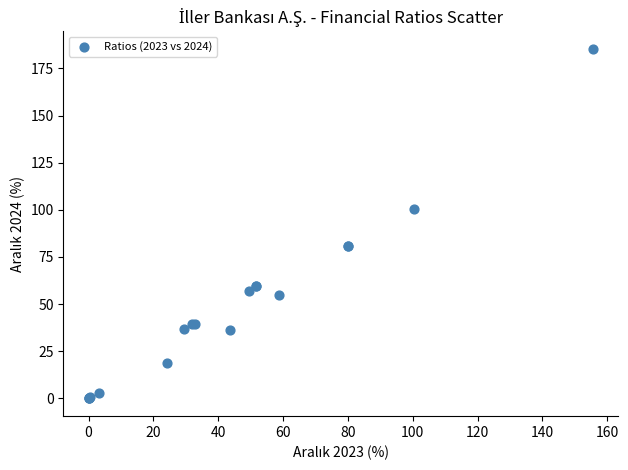

What Y value in the scatter plot is closest to 92?

100.7